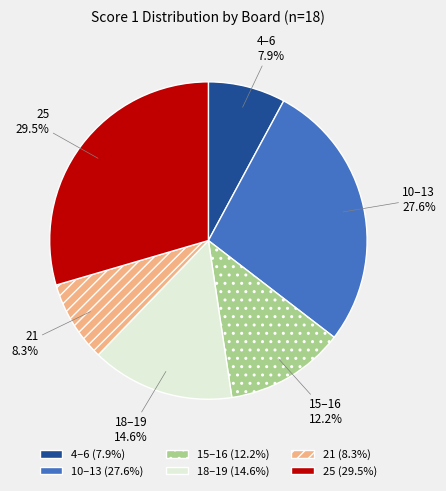

Combined, do 25 and 21 account for over 50%?

No